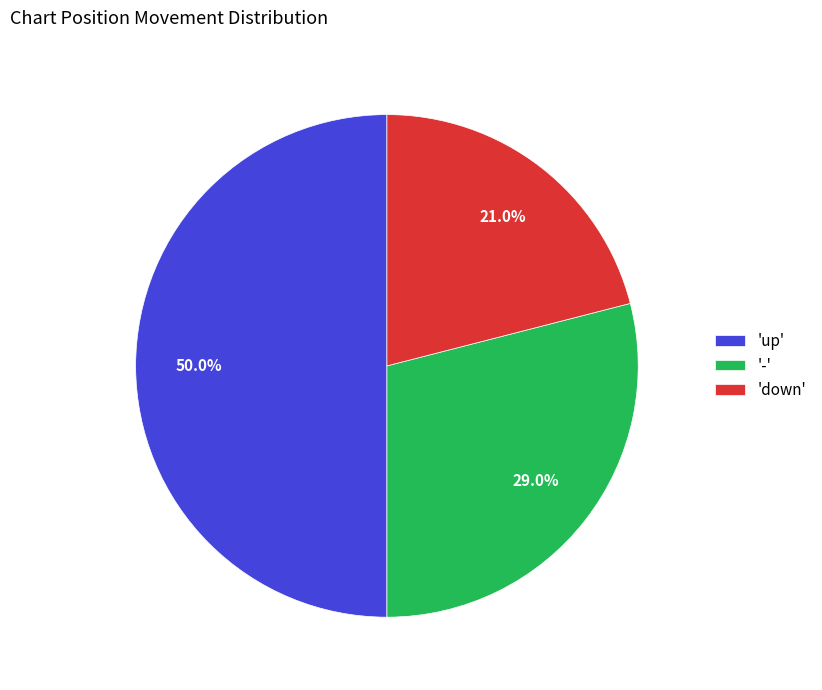

Which category has the smallest portion of the pie?

'down'